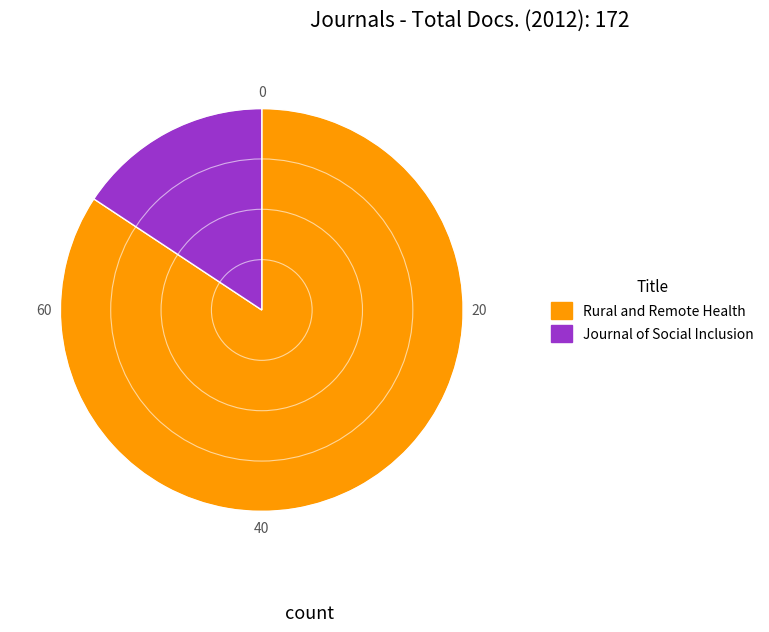

Approximately how many times larger is the value at Rural and Remote Health compared to Journal of Social Inclusion?

5.4